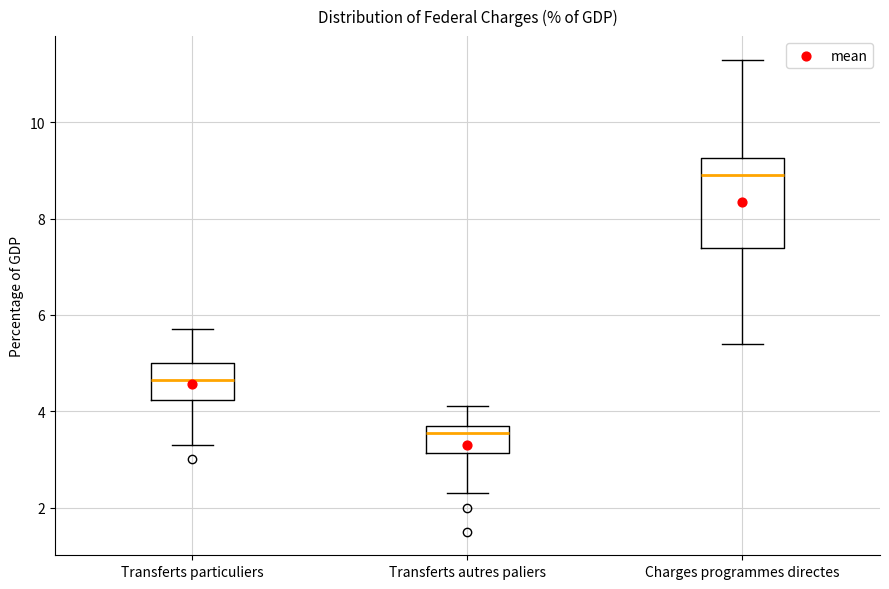

Where is the lower edge of the box for Transferts particuliers on the y-axis? The values are not printed on the chart, so give them approximately, as read against the axis.

4.2